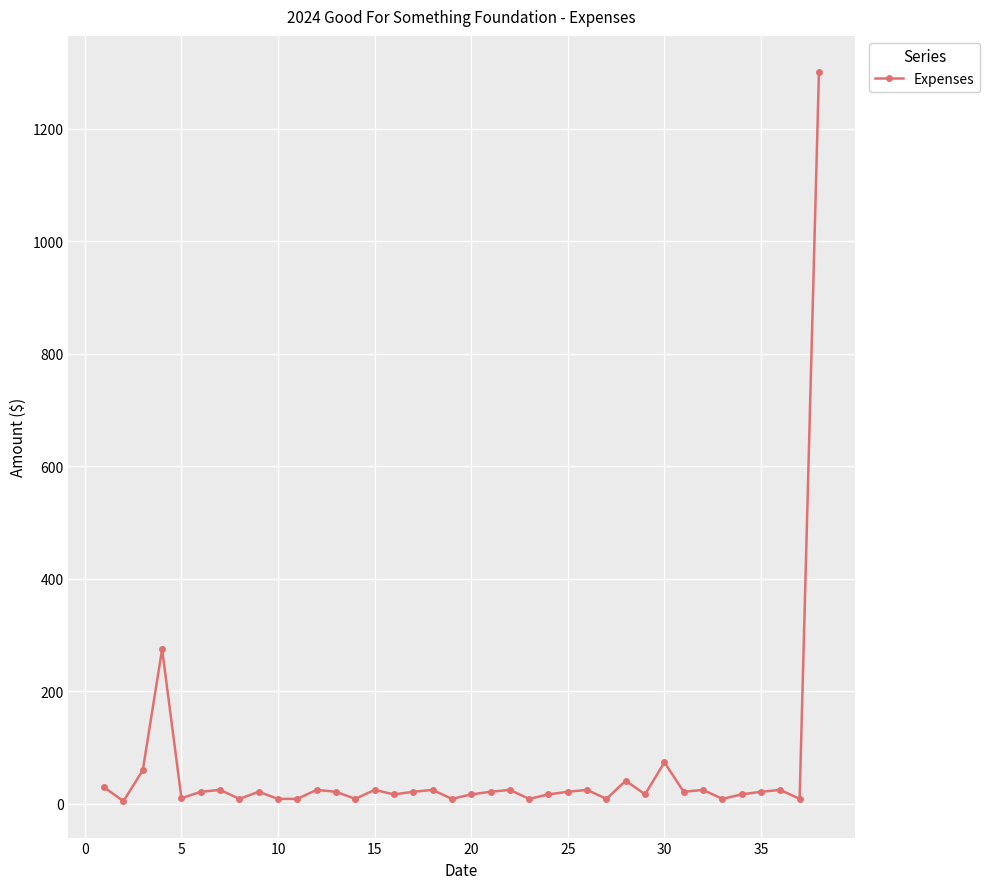

How many lines are shown in the chart?

1